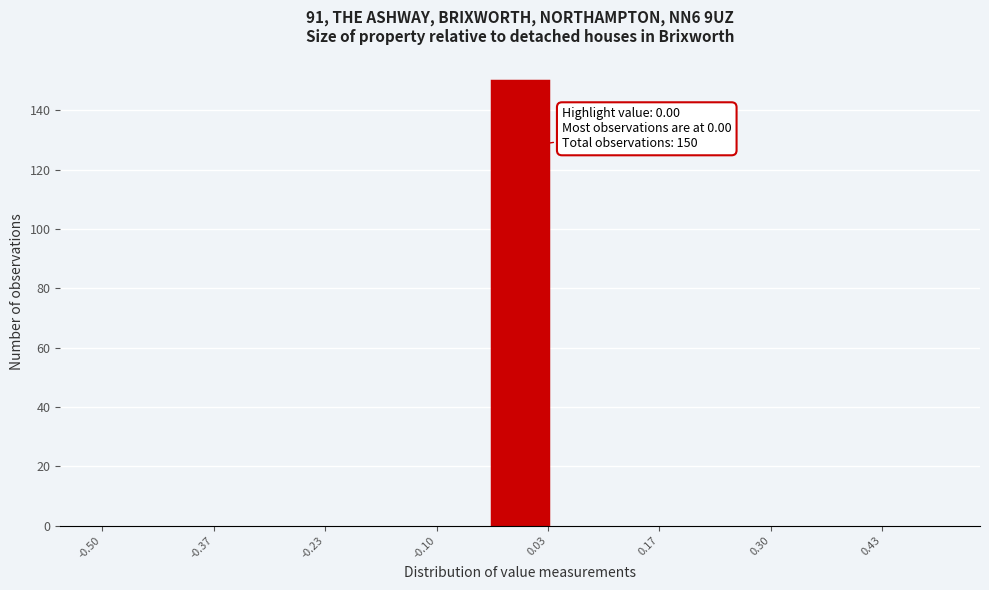

Read against the x-axis, roughly where is the centre of the tallest bar?

0.00